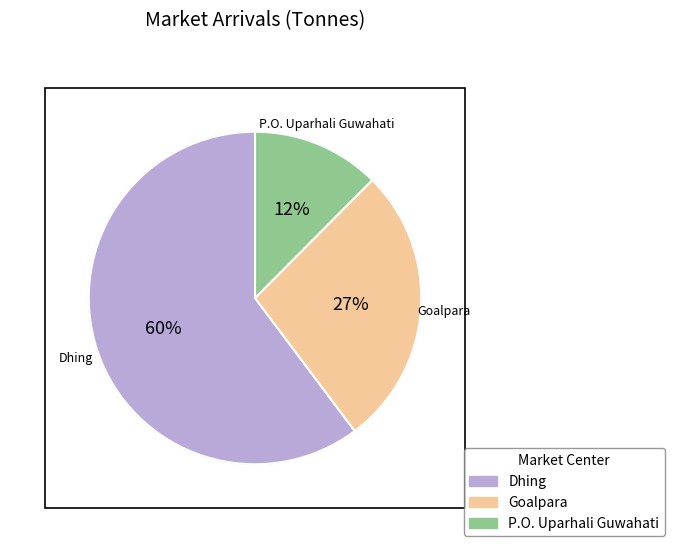

How many segments does this pie chart have?

3